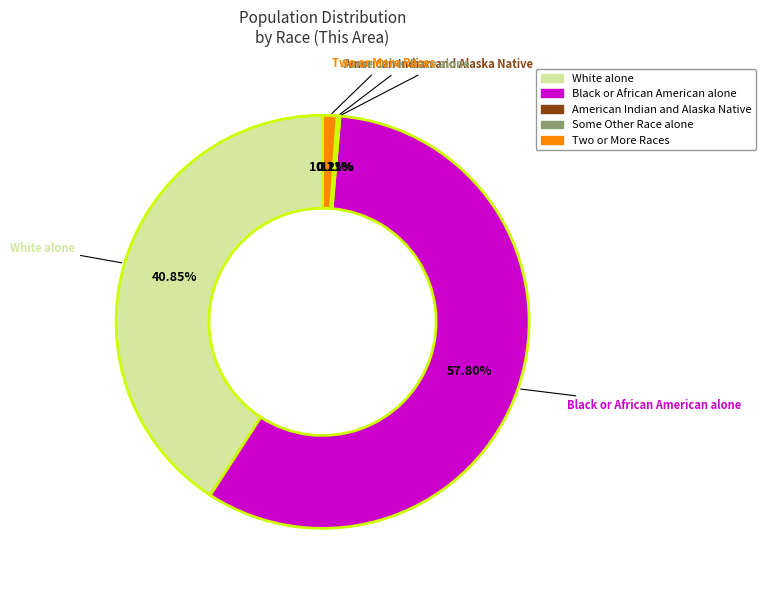

Does any single category account for the majority?

Yes